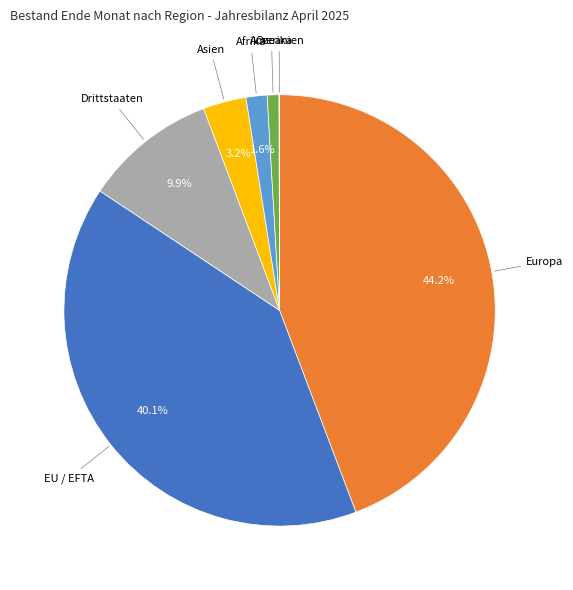

Combined, do Amerika and Afrika account for over 50%?

No